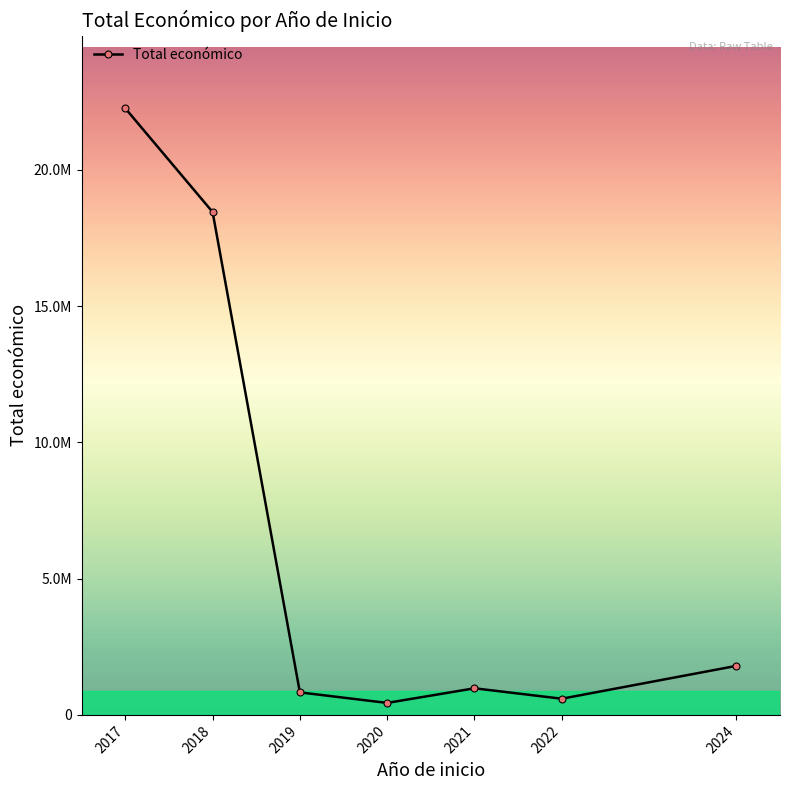

What is the difference between the maximum and minimum values?

21815314